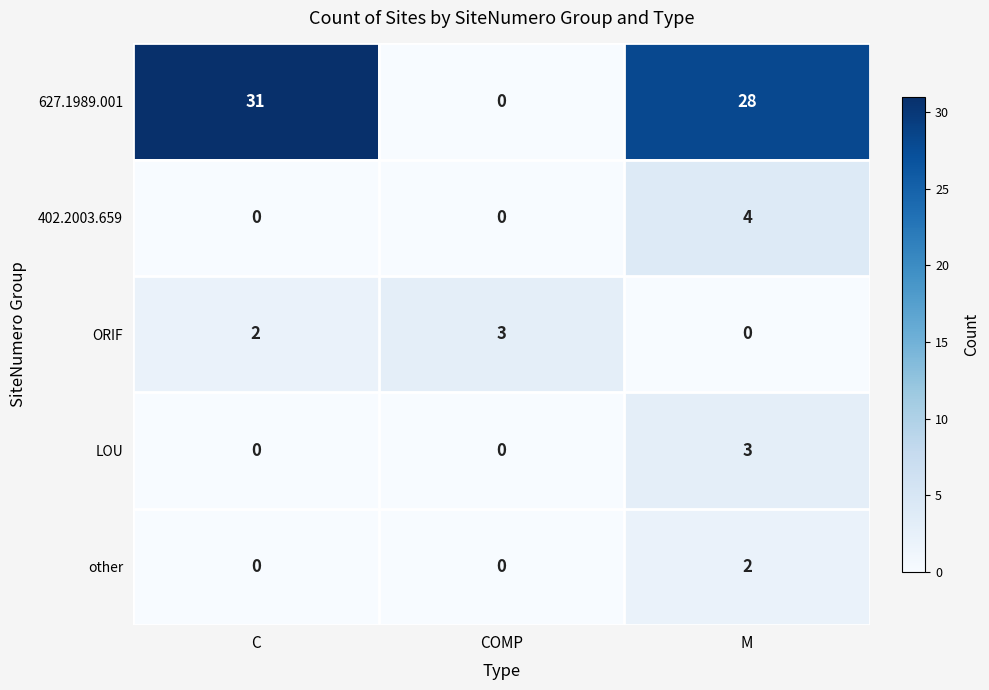

Count the other values in the range 0 to 2.

3